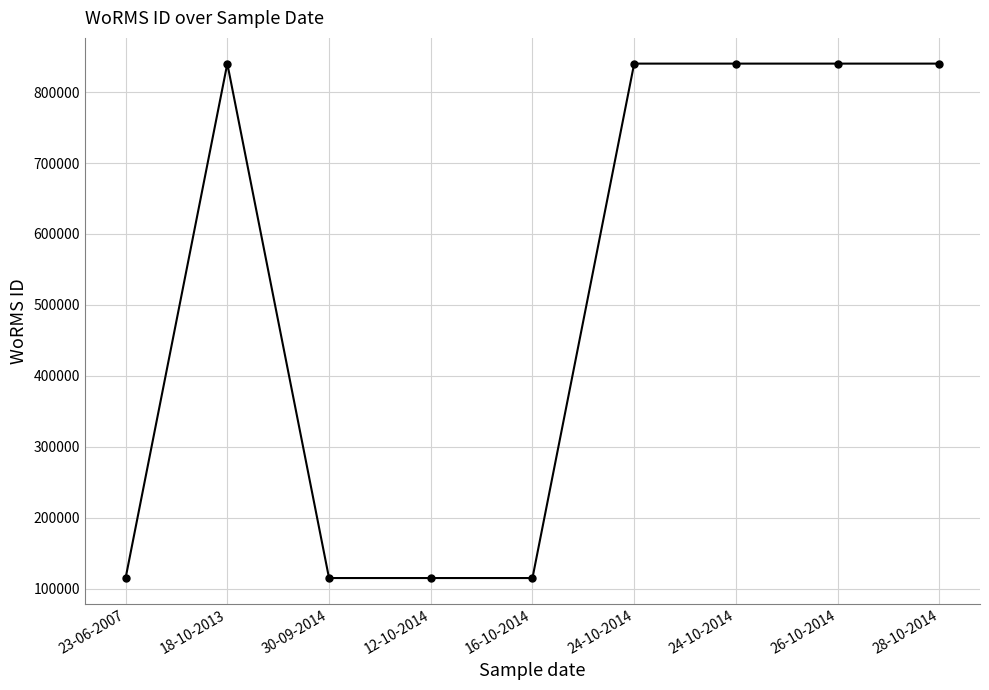

The value at 26-10-2014 is 840109. True or false?

True